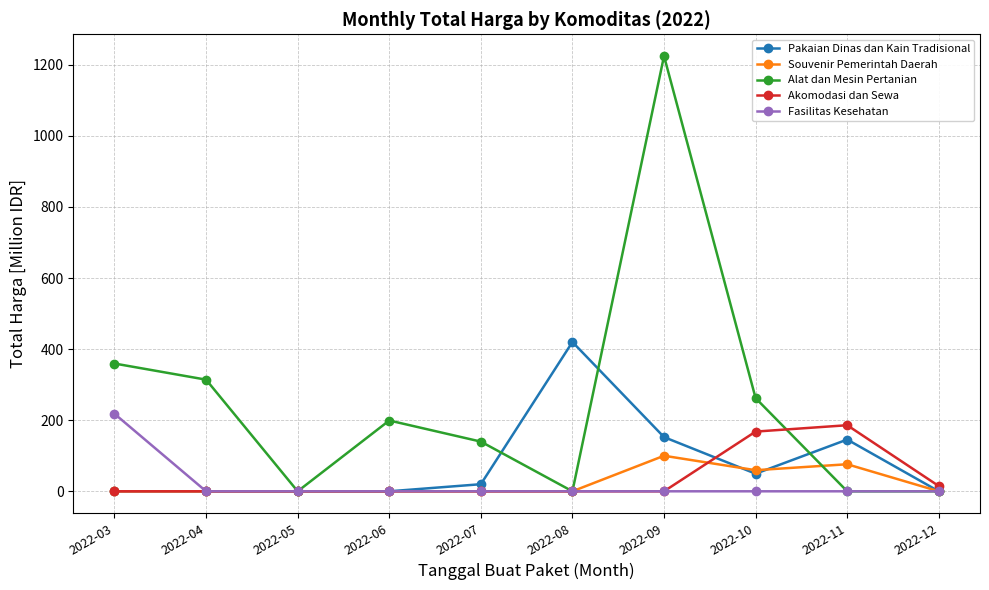

What is the highest value of the Souvenir Pemerintah Daerah series?

100.0